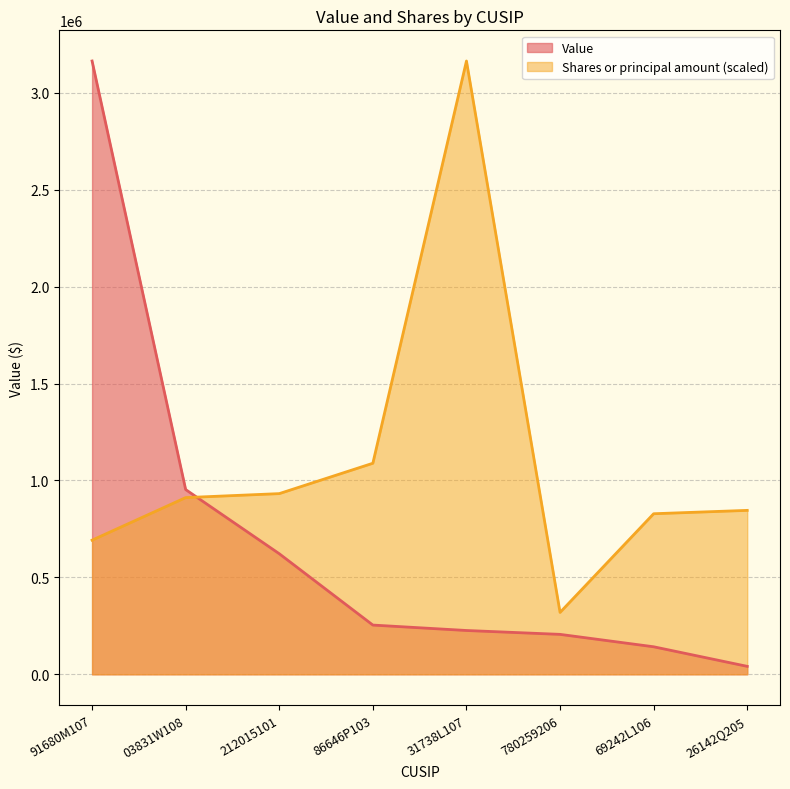

What is the spread (max minus min) of values at 26142Q205?

804703.3